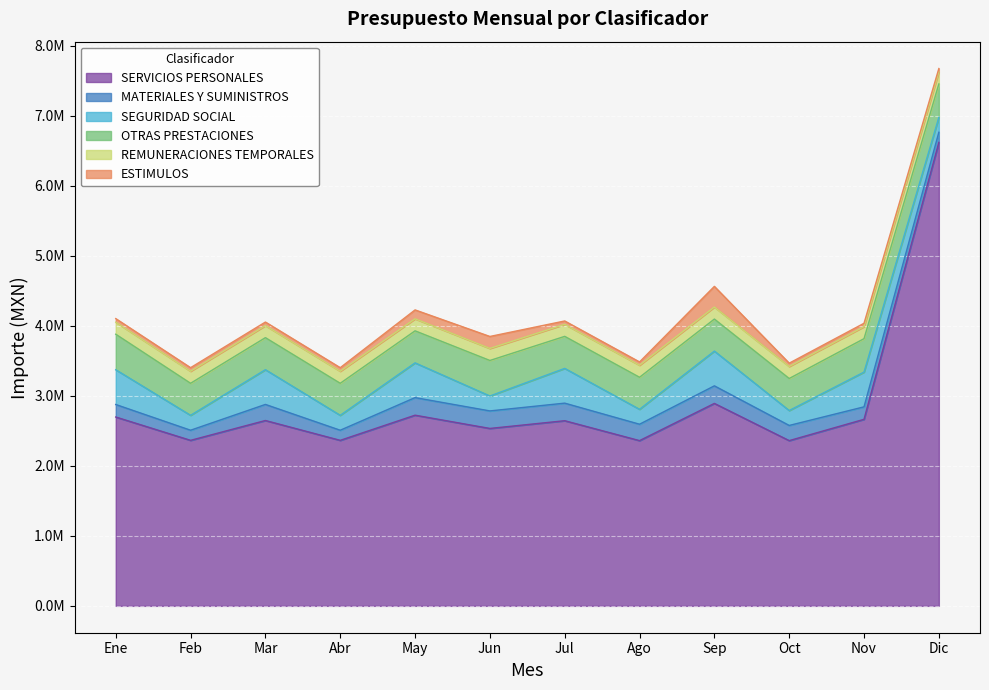

How many lines are shown in the chart?

6